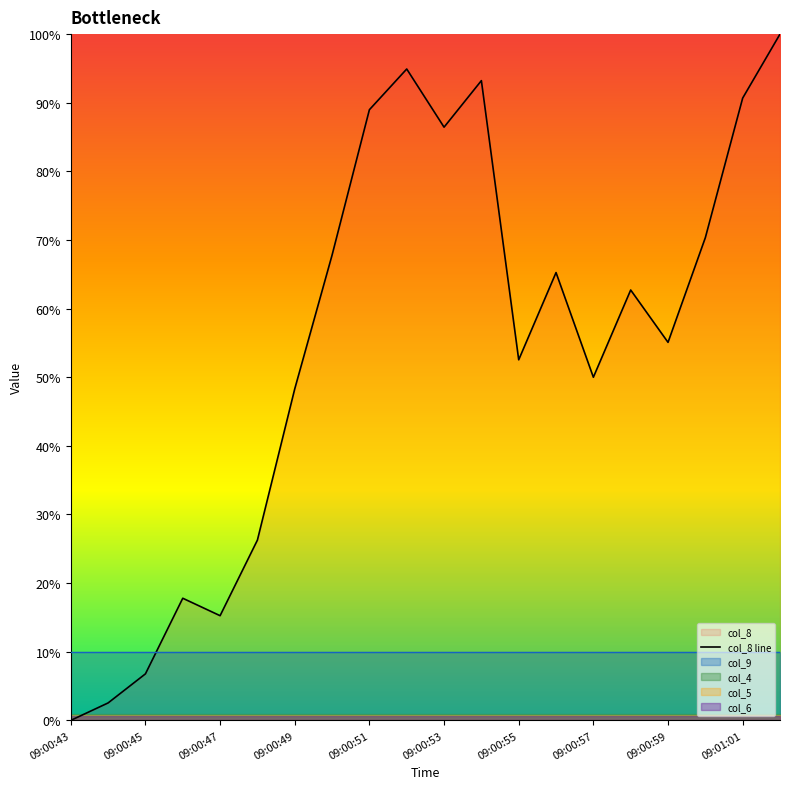

The col_8 line series shows 55.1 at 09:00:59. True or false?

True